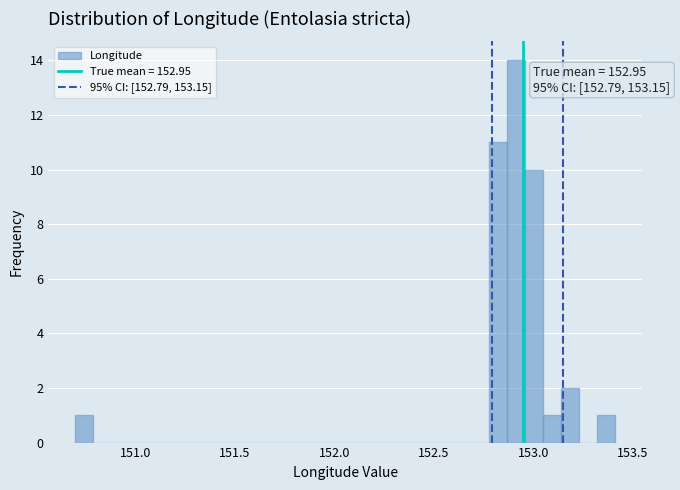

Read against the x-axis, roughly where is the centre of the tallest bar?

152.90